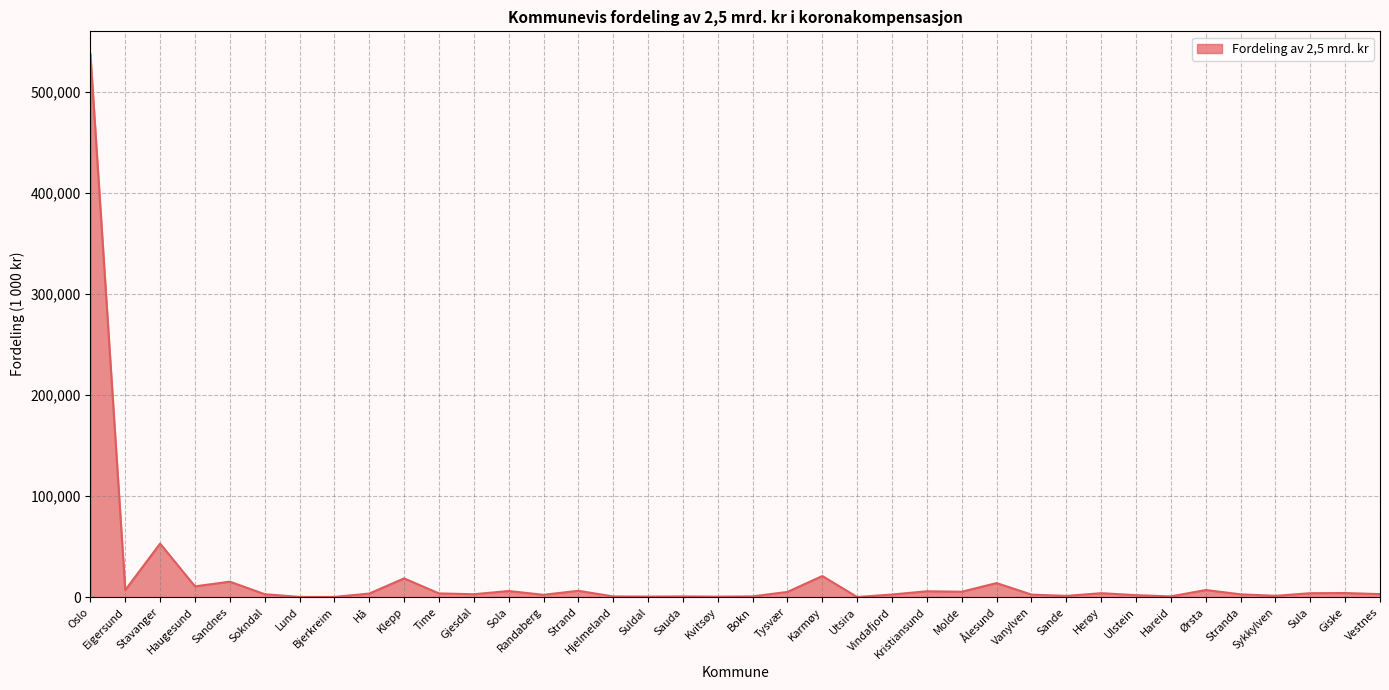

Which category has the highest value across all series?

Oslo